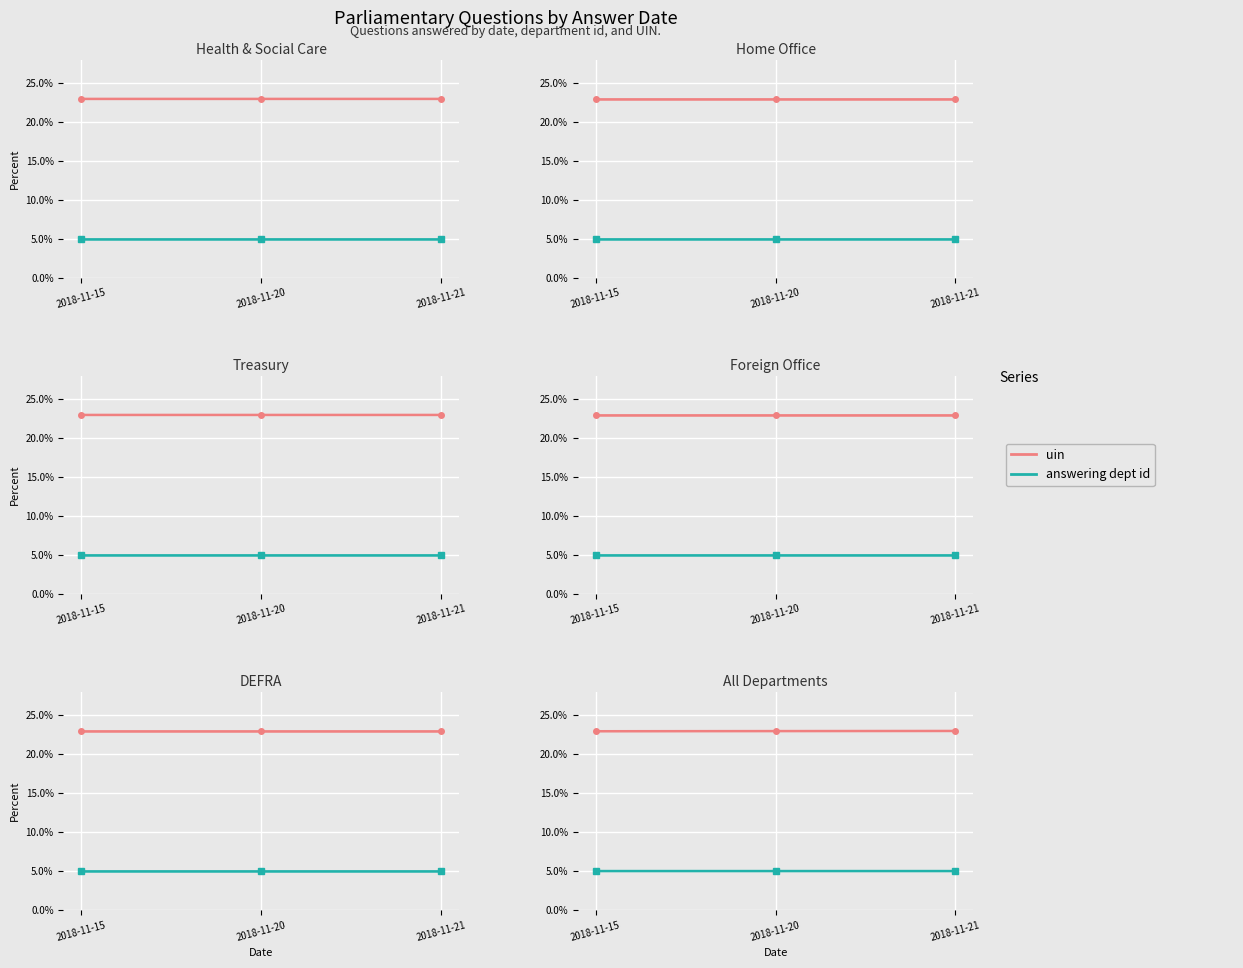

Reading left to right, what are all the values shown in this chart?

uin: 2018-11-15=23.0	2018-11-20=23.0	2018-11-21=23.0
answering dept id: 2018-11-15=5.0	2018-11-20=5.0	2018-11-21=5.0